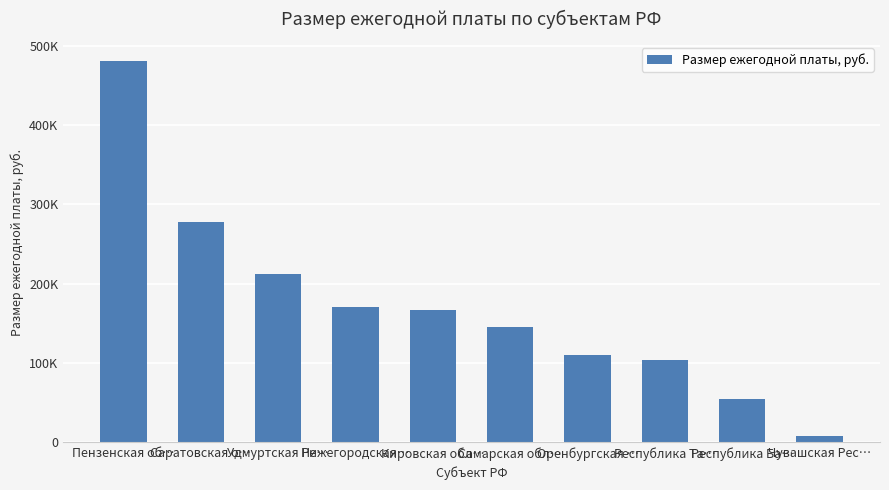

Approximately how many times larger is the value at Самарская обл… compared to Саратовская о…?

0.5